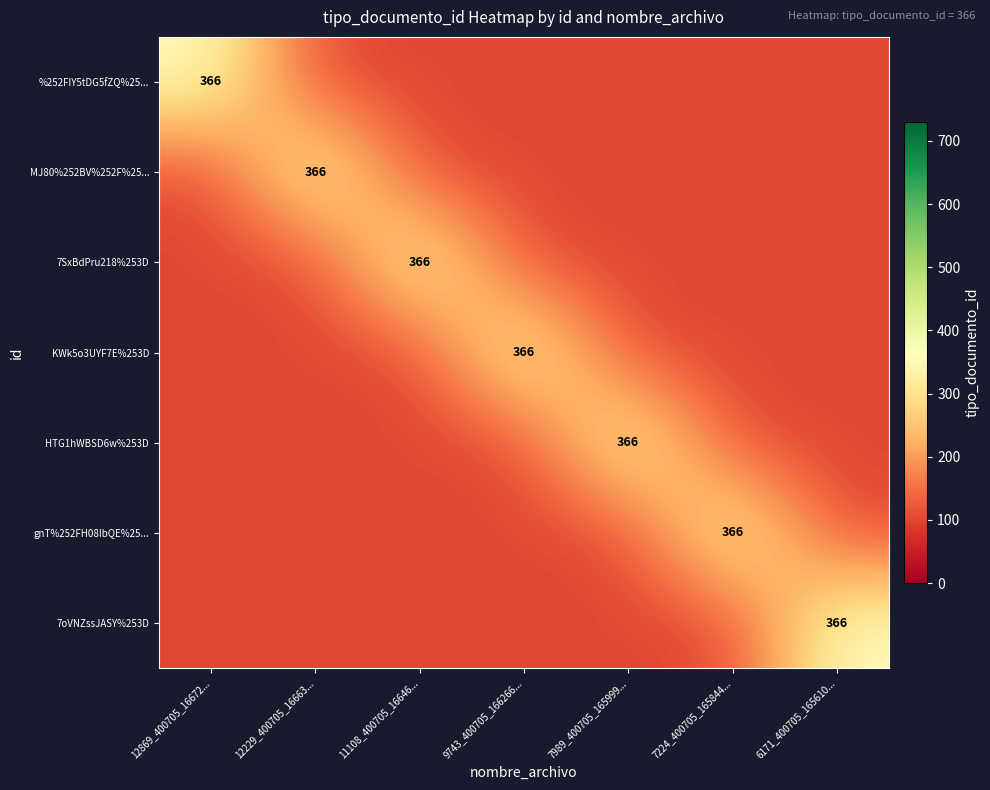

The %252FIY5tDG5fZQ%25... series shows 366 at 12869_400705_16672.... True or false?

True